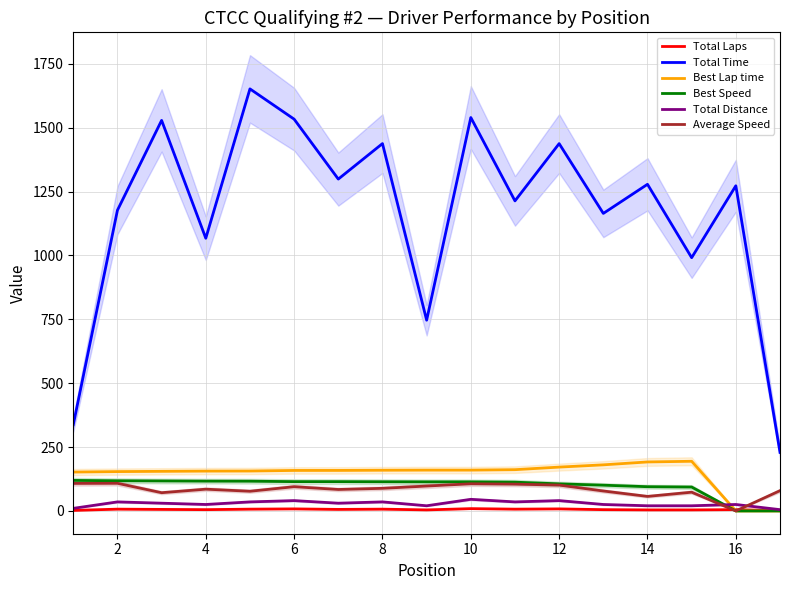

Reading right to left, transcribe all the data shown in this chart.

Total Laps: 1.0	5.0	4.0	4.0	5.0	8.0	7.0	9.0	4.0	7.0	6.0	8.0	7.0	5.0	6.0	7.0	2.0
Total Time: 229.1	1272.7	991.2	1278.5	1164.5	1437.7	1213.5	1539.8	746.6	1437.8	1298.8	1533.4	1651.9	1067.3	1528.6	1177.0	337.6
Best Lap time: 0.0	0.0	194.4	191.7	180.4	171.6	161.5	159.8	159.8	159.3	158.6	158.5	156.2	155.9	154.9	154.0	152.2
Best Speed: 0.0	0.0	93.5	94.8	100.8	106.0	112.6	113.8	113.8	114.1	114.6	114.7	116.4	116.6	117.3	118.1	119.5
Total Distance: 5.0	25.2	20.2	20.2	25.2	40.4	35.4	45.5	20.2	35.4	30.3	40.4	35.4	25.2	30.3	35.4	10.1
Average Speed: 79.3	0.0	73.4	56.9	78.1	101.2	104.9	106.3	97.4	88.5	84.0	94.8	77.0	85.2	71.4	108.1	107.7